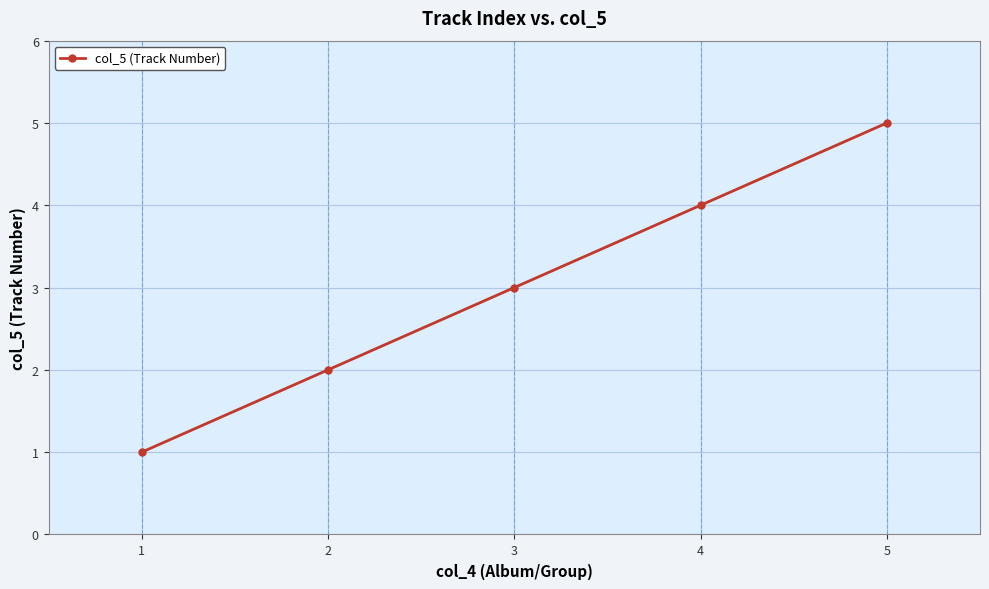

Does the chart display data point markers on the line(s)?

Yes